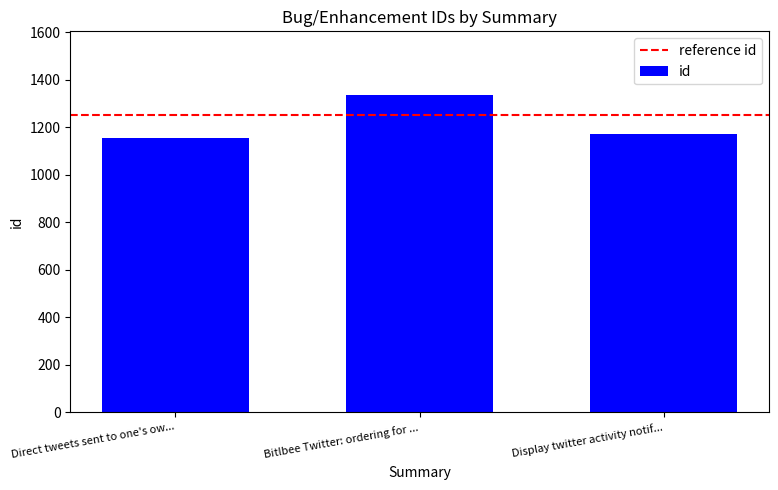

List the labels in order of value, largest first.

Bitlbee Twitter: ordering for ..., Display twitter activity notif..., Direct tweets sent to one's ow...